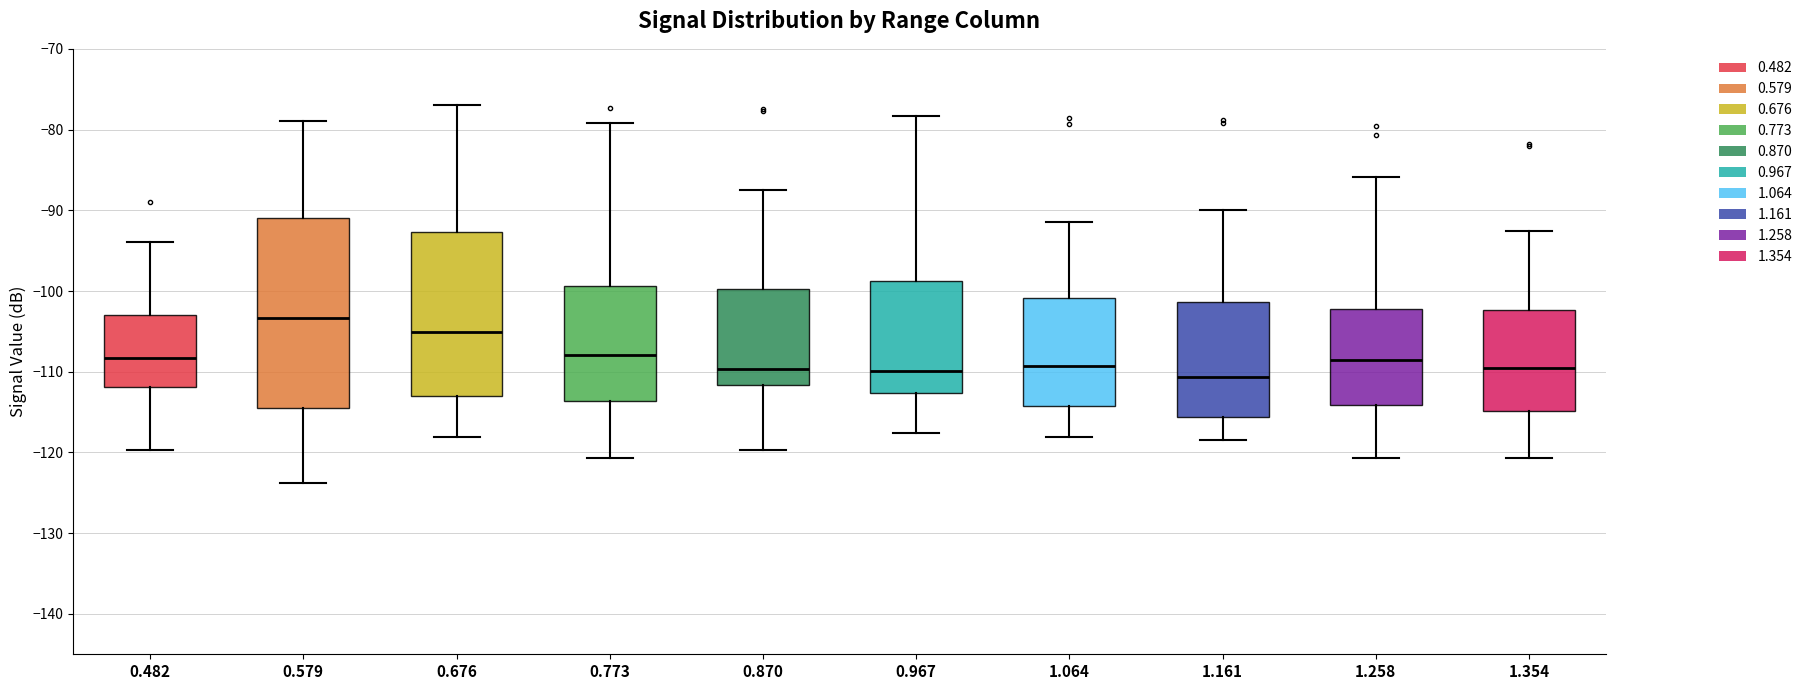

Reading left to right, transcribe this box plot: for each box, give where its median line is, the range the box spans, and where its two whiskers end, as read against the y-axis. The values are not printed on the chart, so give them approximately, as read against the axis.

0.482: median -108, box -112 to -103, whiskers -120 to -94
0.579: median -103, box -115 to -91, whiskers -124 to -79
0.676: median -105, box -113 to -93, whiskers -118 to -77
0.773: median -108, box -114 to -99, whiskers -121 to -79
0.870: median -110, box -112 to -100, whiskers -120 to -87
0.967: median -110, box -113 to -99, whiskers -118 to -78
1.064: median -109, box -114 to -101, whiskers -118 to -91
1.161: median -111, box -116 to -101, whiskers -118 to -90
1.258: median -109, box -114 to -102, whiskers -121 to -86
1.354: median -109, box -115 to -102, whiskers -121 to -93